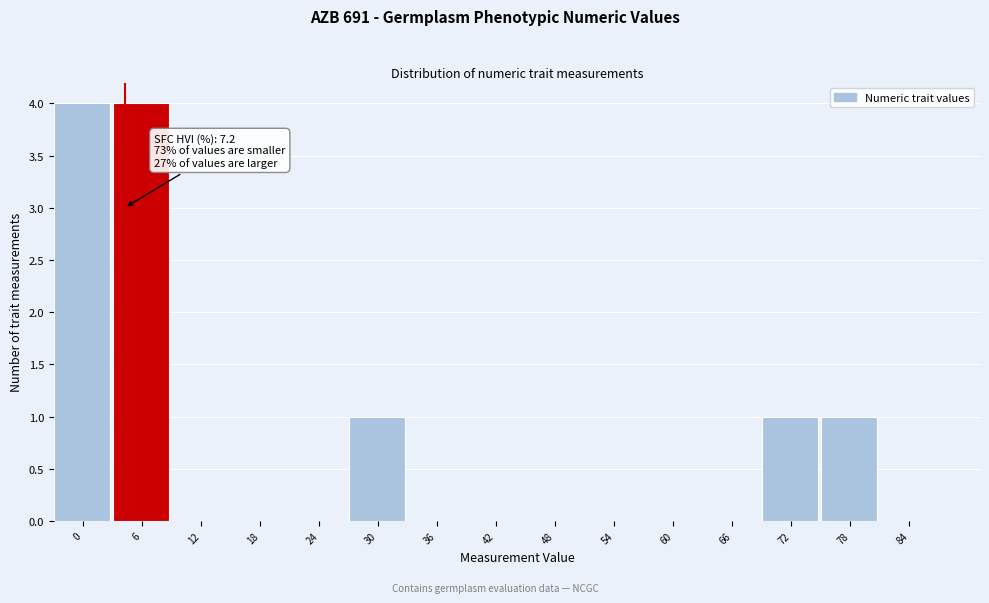

Reading left to right, transcribe all the data shown in this chart.

0=4	6=4	12=0	18=0	24=0	30=1	36=0	42=0	48=0	54=0	60=0	66=0	72=1	78=1	84=0